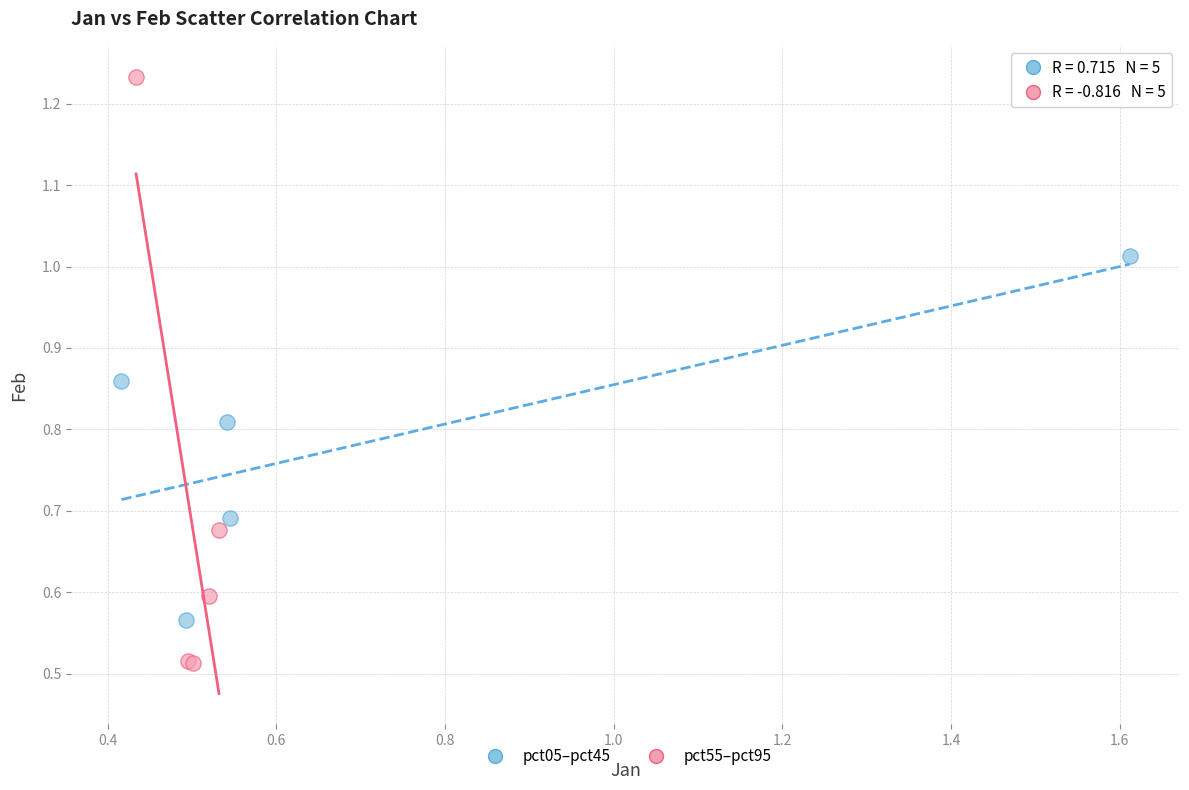

Which series has the widest spread of Y values?

pct55–pct95